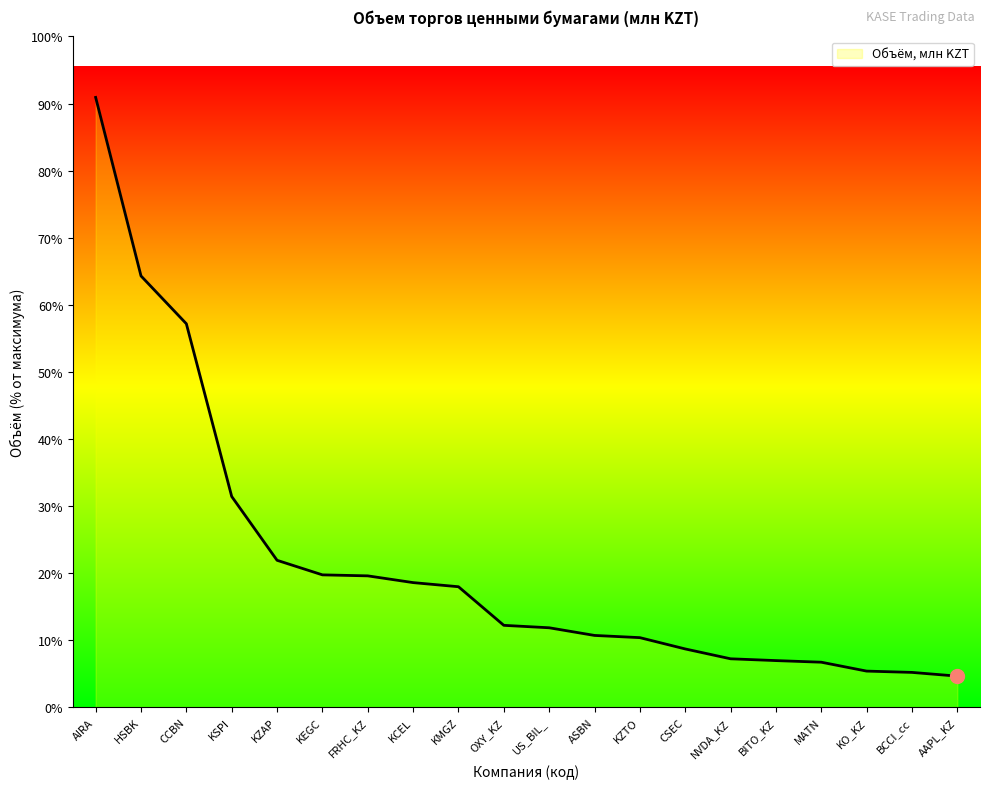

Does the chart display data point markers on the line(s)?

No